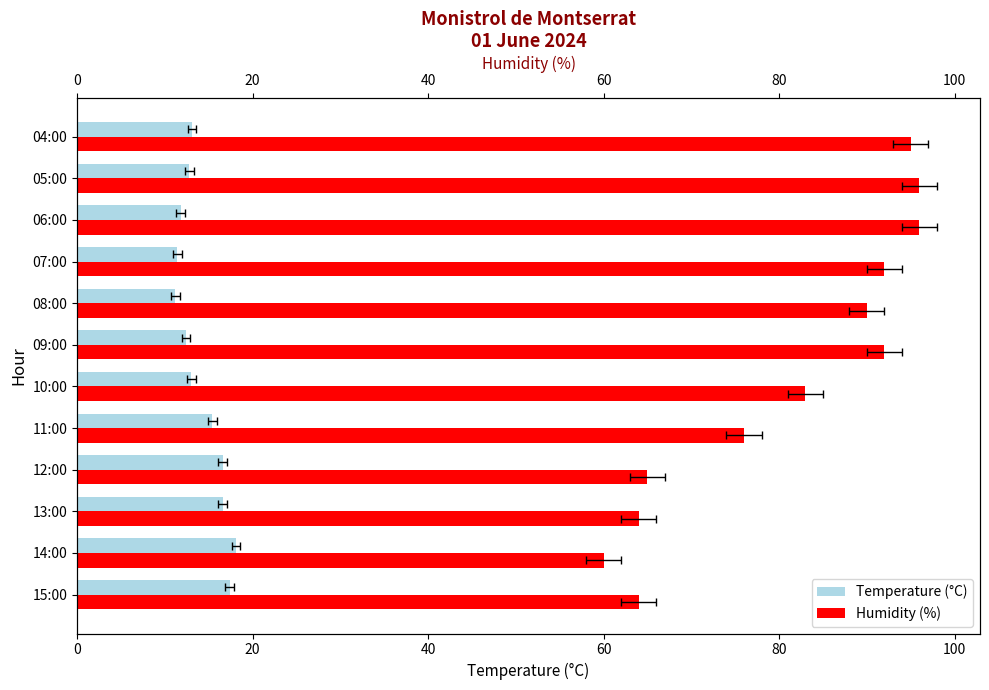

Rank the series at 06:00 from lowest to highest value.

Temperature (°C), Humidity (%)